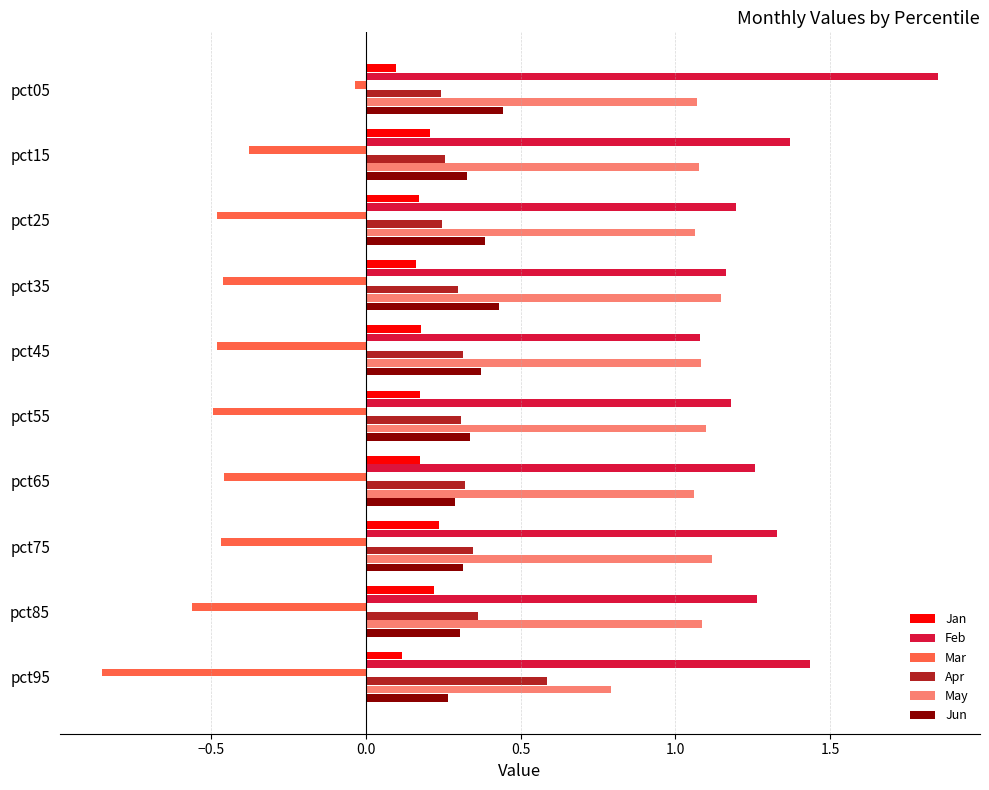

Count the Jan values in the range 0 to 1.

10